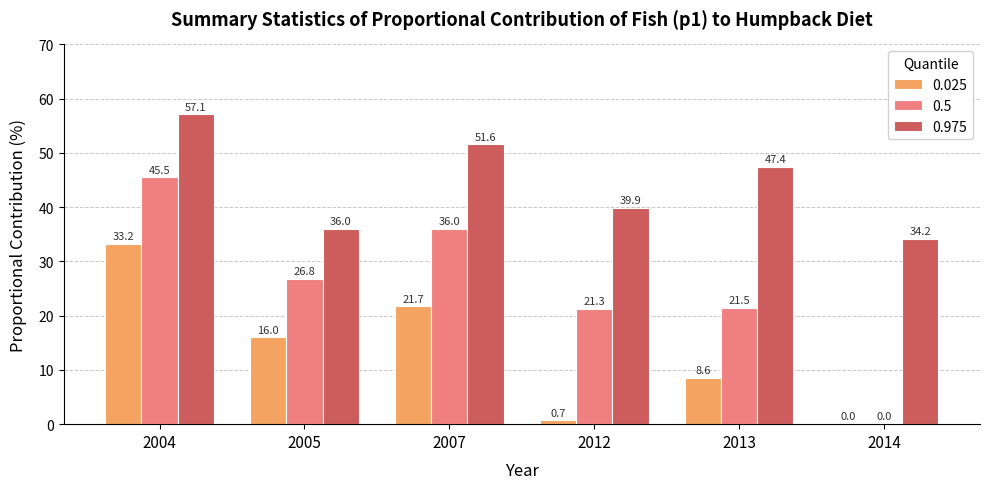

What are all the series names shown in the legend?

0.025, 0.5, 0.975